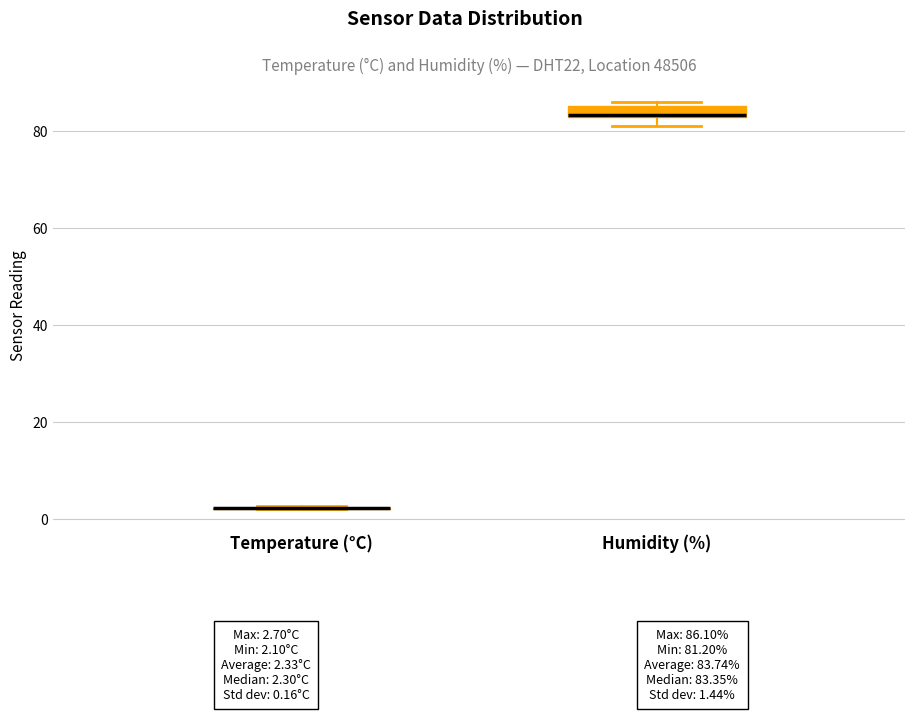

Comparing the boxes themselves (not the whiskers), which one is the tallest?

Humidity (%)